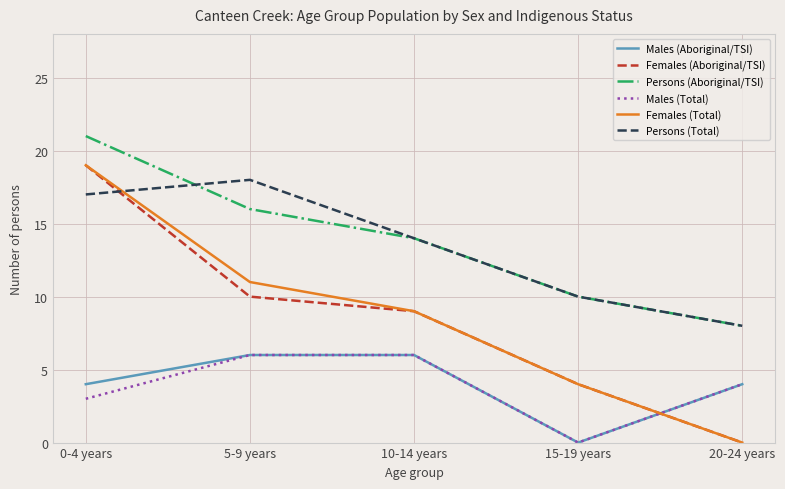

How many positive values does the Males (Total) series have?

4